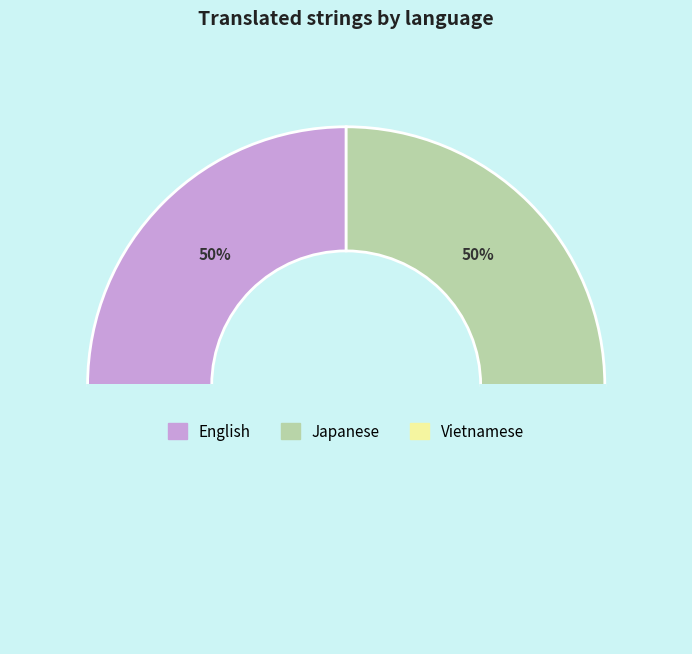

Rank the categories by value from lowest to highest.

Vietnamese, English, Japanese